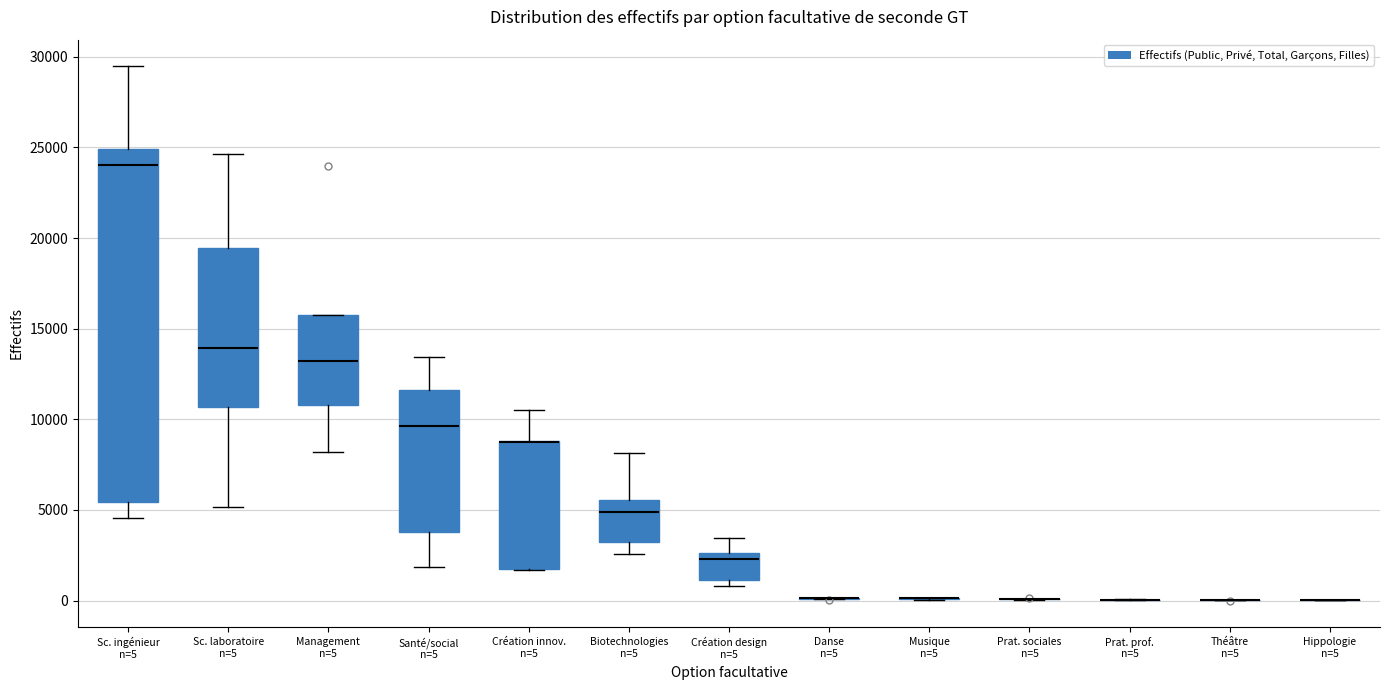

Reading left to right, read every box against the y-axis: the position of its median line, the range the box covers, and the ends of its whiskers. The values are not printed on the chart, so give them approximately, as read against the axis.

Sc. ingénieur n=5: median 24000, box 5500 to 25000, whiskers 4500 to 29500
Sc. laboratoire n=5: median 14000, box 10500 to 19500, whiskers 5000 to 24500
Management n=5: median 13000, box 11000 to 16000, whiskers 8000 to 16000
Santé/social n=5: median 9500, box 4000 to 11500, whiskers 2000 to 13500
Création innov. n=5: median 9000 (drawn on the box's upper edge), box 2000 to 9000, whiskers 1500 to 10500
Biotechnologies n=5: median 5000, box 3500 to 5500, whiskers 2500 to 8000
Création design n=5: median 2500 (just below the box's upper edge), box 1000 to 2500, whiskers 1000 (just below the box's lower edge) to 3500
Danse n=5: box collapsed to a line at 0, whiskers 0 to 0
Musique n=5: box collapsed to a line at 0, whiskers 0 to 0
Prat. sociales n=5: box collapsed to a line at 0, whiskers 0 to 0
Prat. prof. n=5: box collapsed to a line at 0, whiskers 0 to 0
Théâtre n=5: box collapsed to a line at 0, whiskers 0 to 0
Hippologie n=5: box collapsed to a line at 0, whiskers 0 to 0